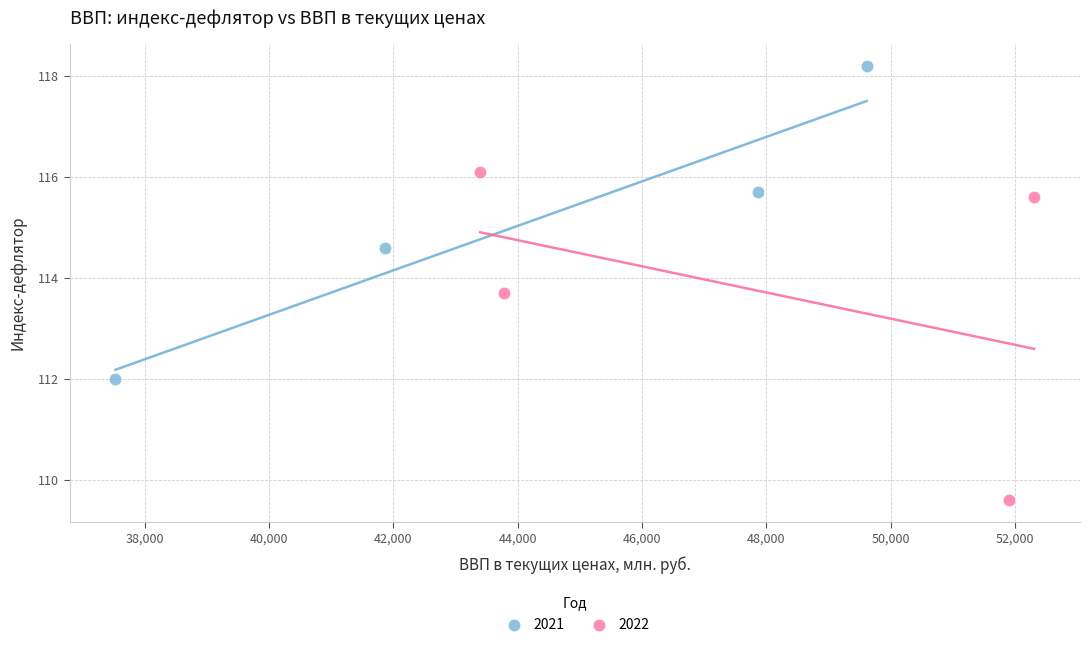

Which series contains the lowest Y value?

2022